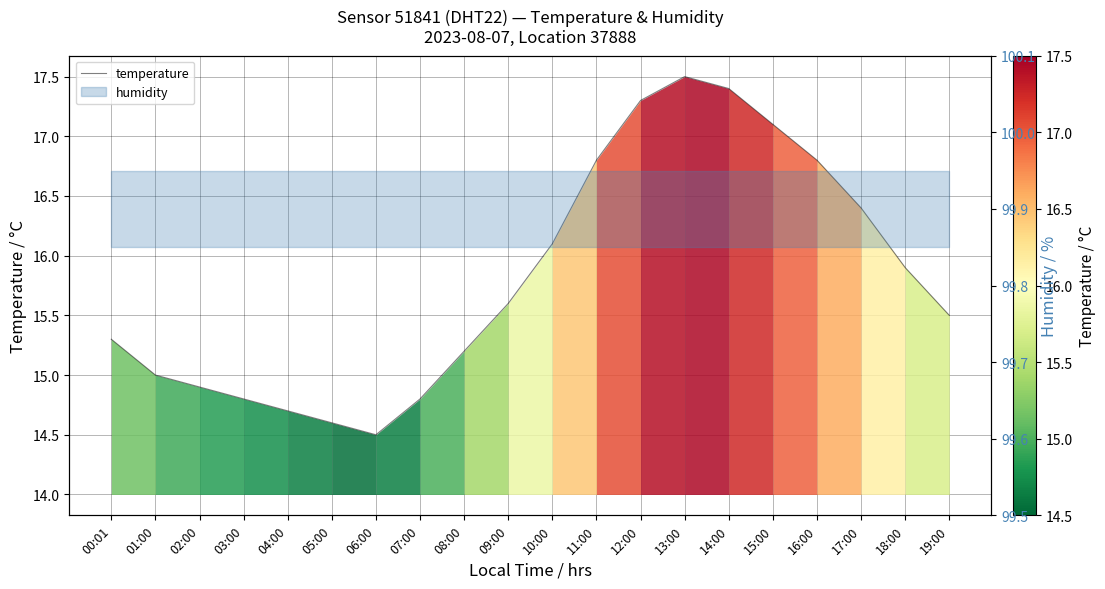

How many lines are shown in the chart?

1